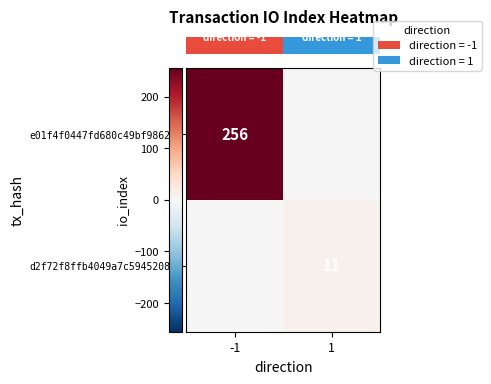

Which label corresponds to the smallest value in the chart?

1